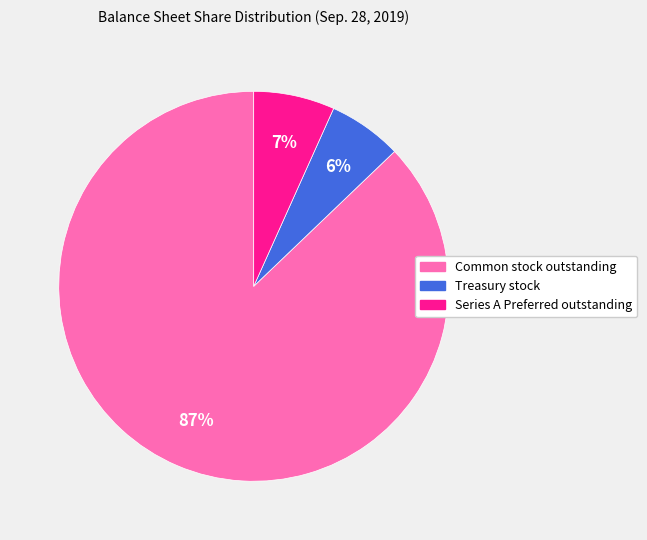

Which slice is the smallest?

Treasury stock